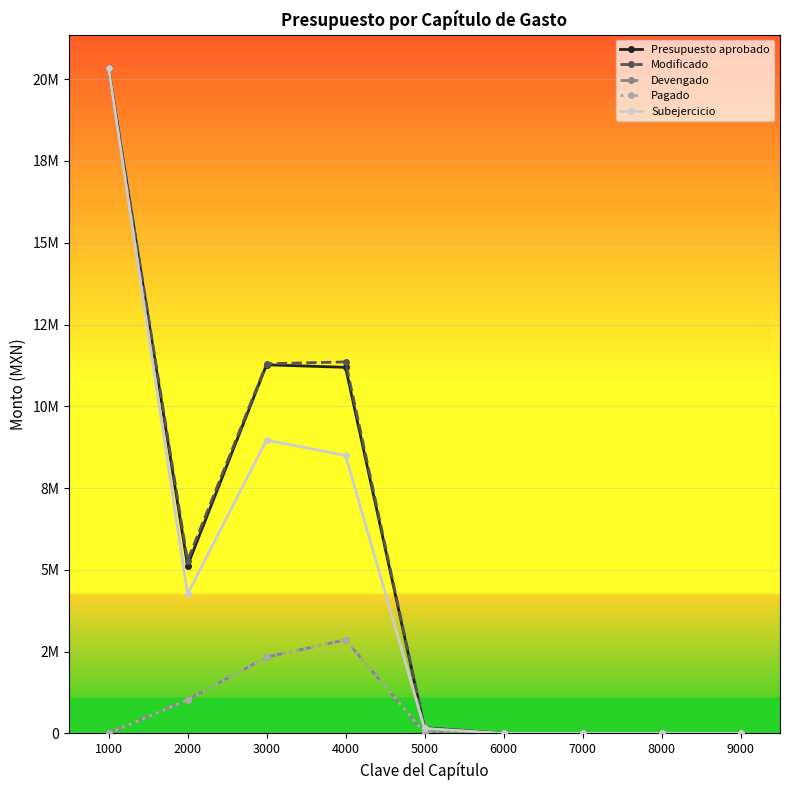

What are all the series names shown in the legend?

Presupuesto aprobado, Modificado, Devengado, Pagado, Subejercicio